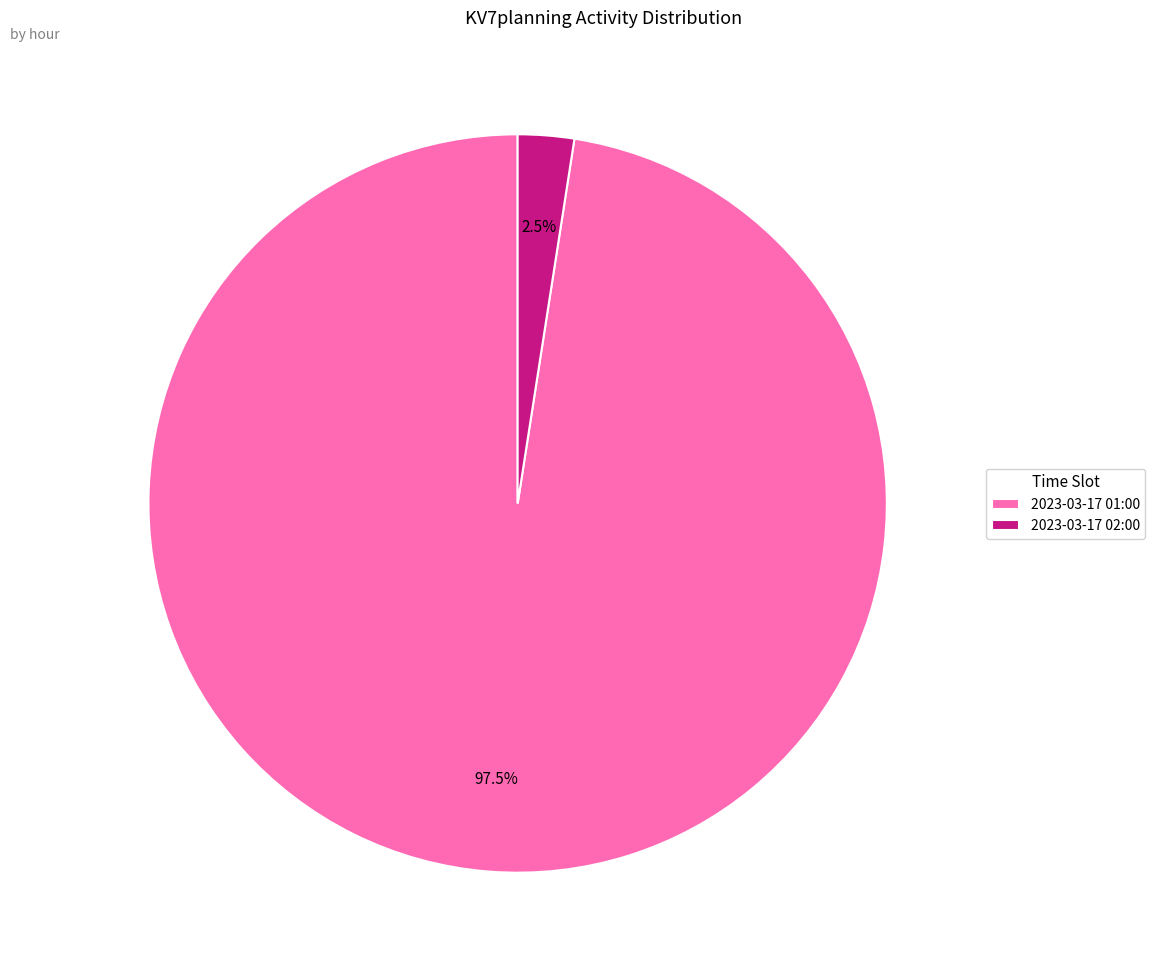

How many slices are in this pie chart?

2